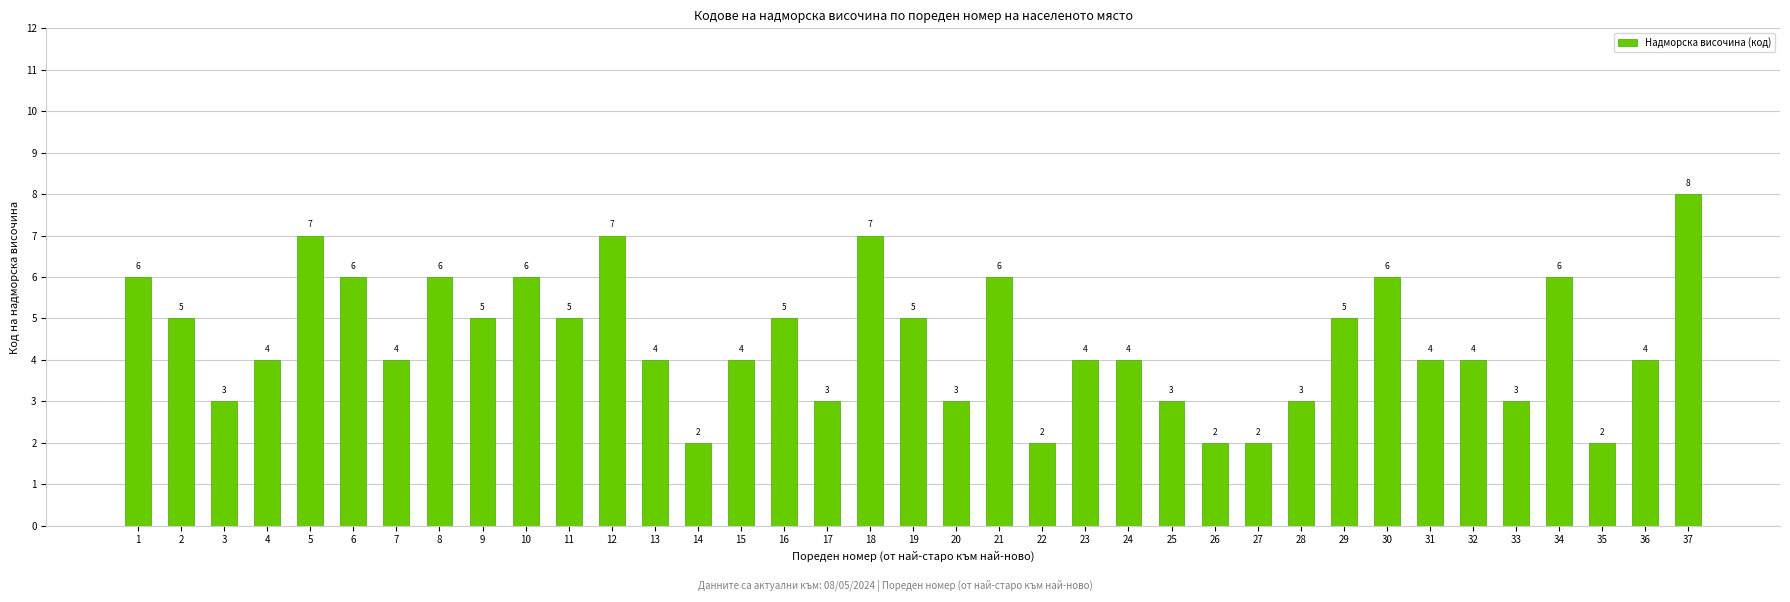

What is the smallest value displayed?

2